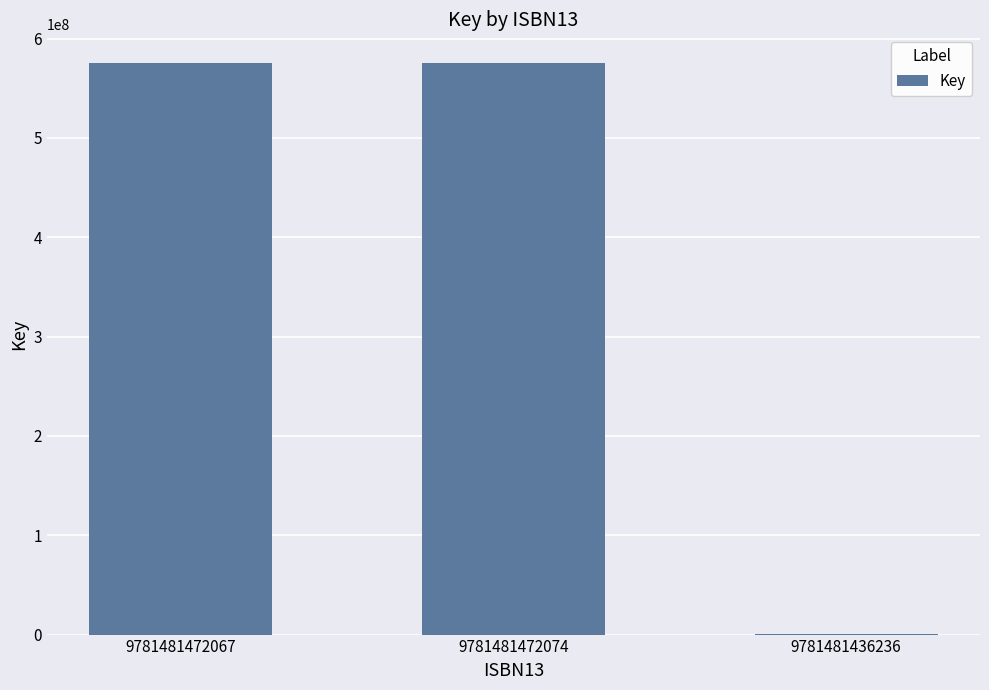

Are the bars horizontal?

No